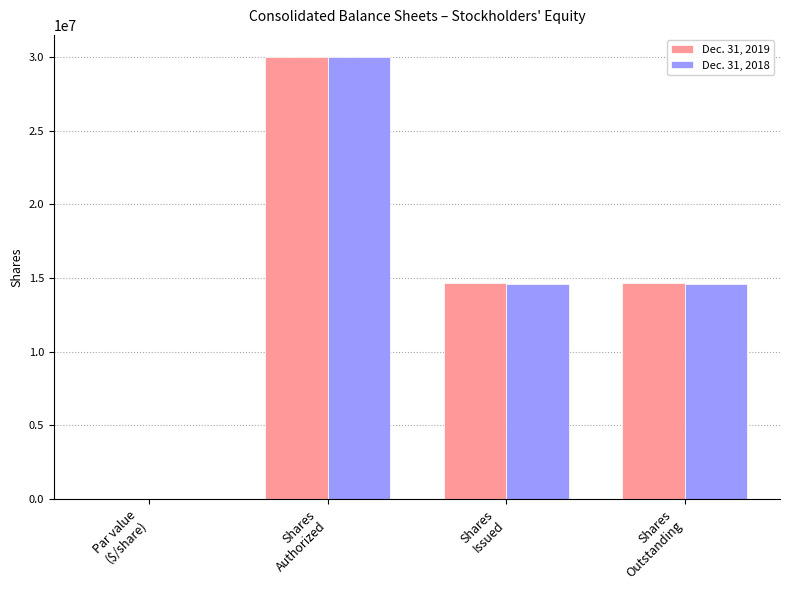

Read the Dec. 31, 2018 value at Shares
Authorized.

30000000